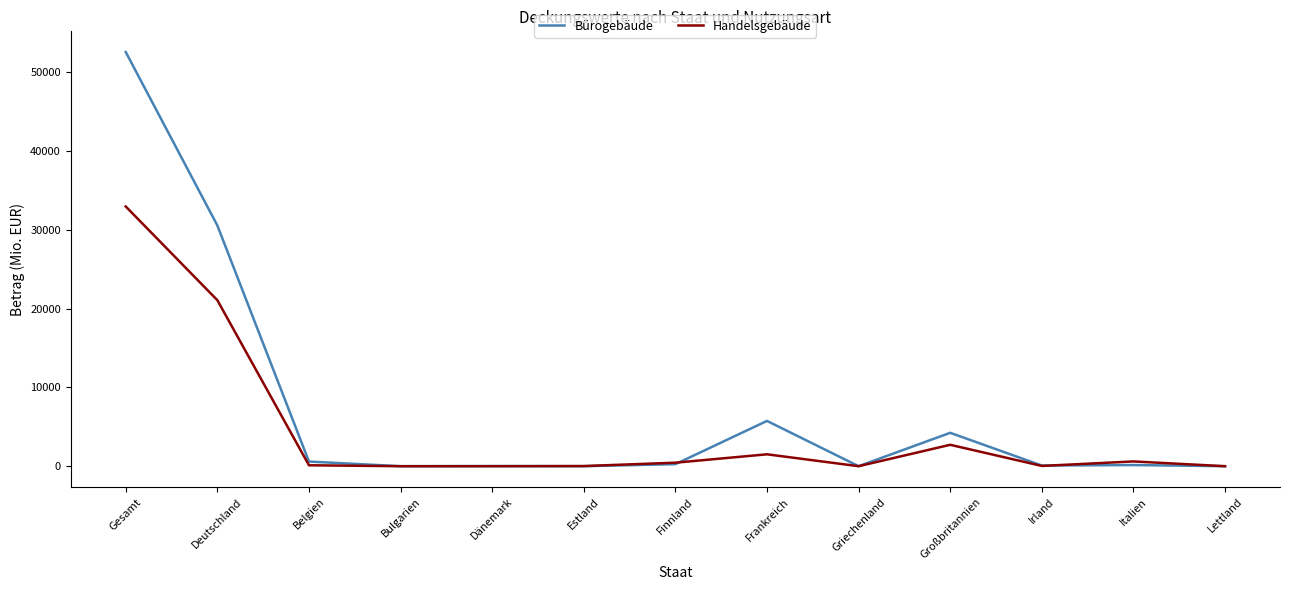

Which series has the largest total across all categories?

Bürogebäude